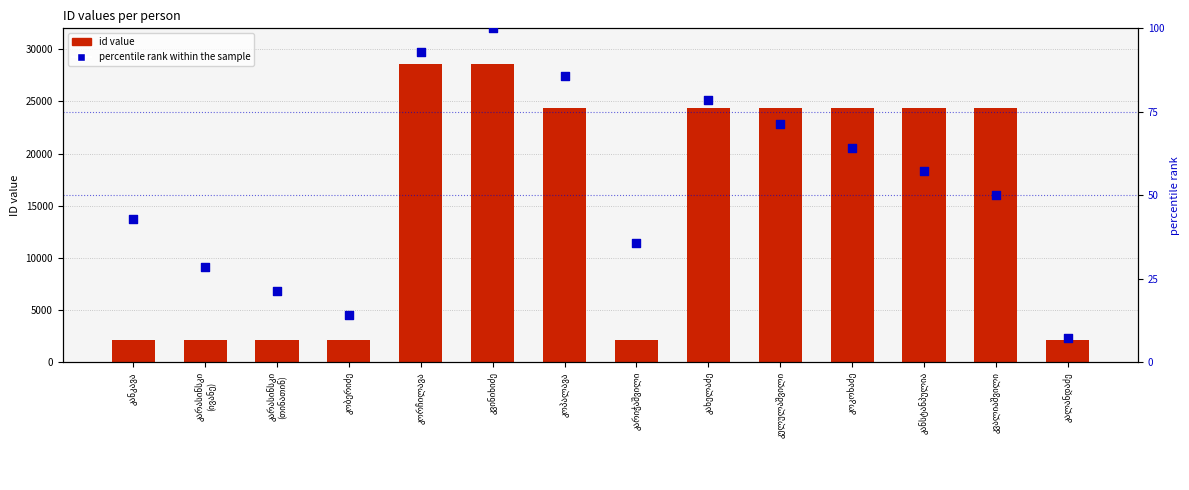

Which series has the largest total across all categories?

id value